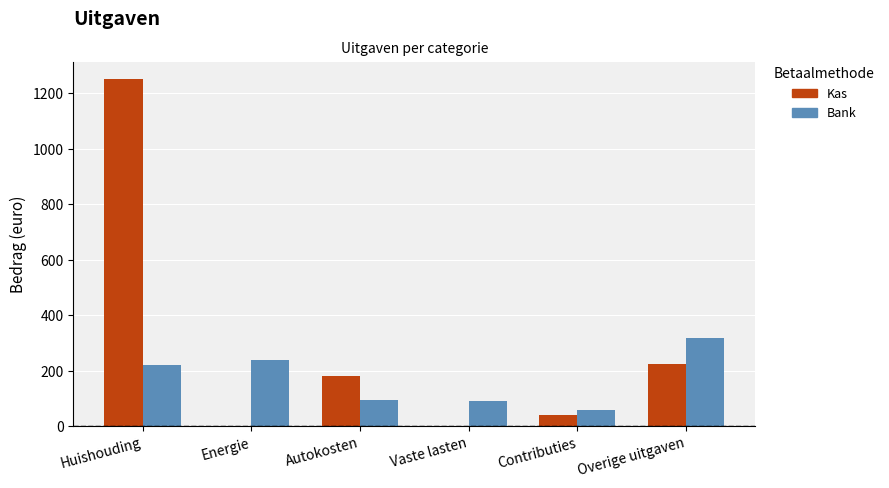

The value of Bank at Energie is 240. True or false?

True